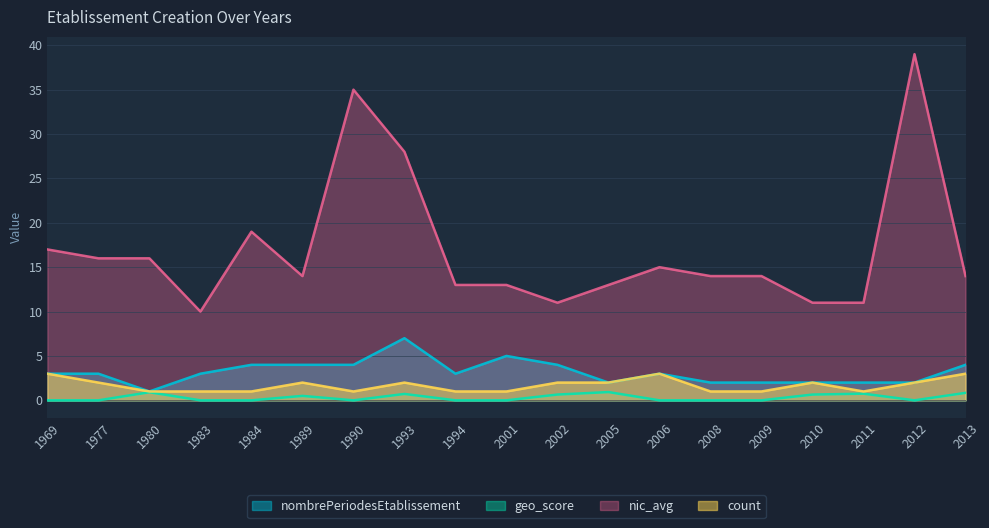

Which has a higher value, 2002 or 2012?

2002